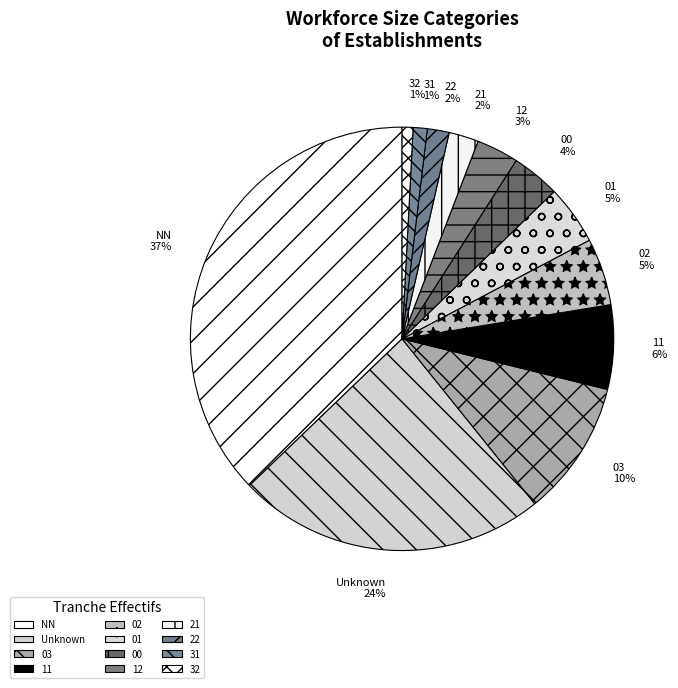

What percentage is the 01 slice, to the nearest percent?

5%